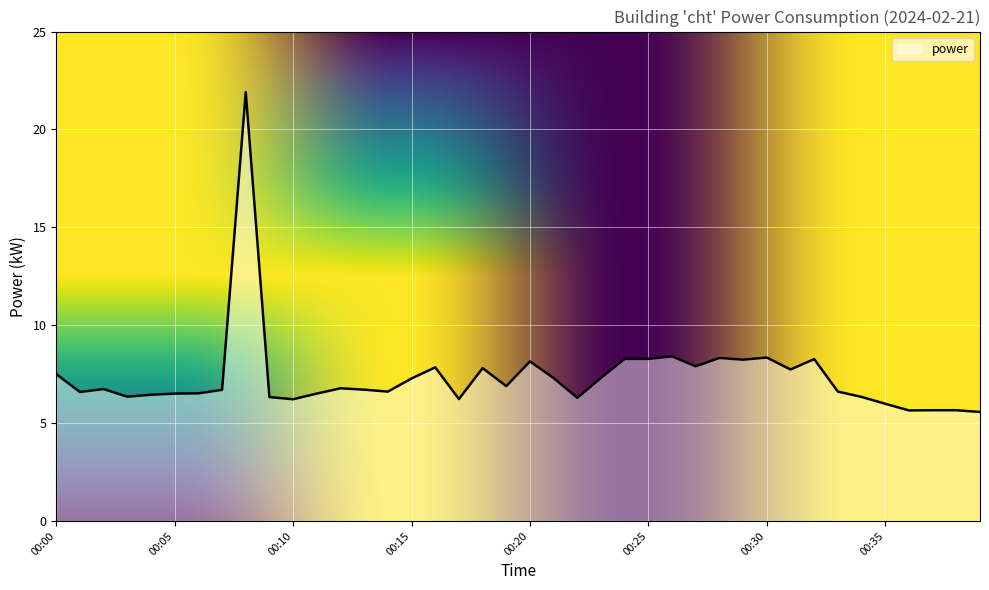

What is the smallest value displayed?

5.6